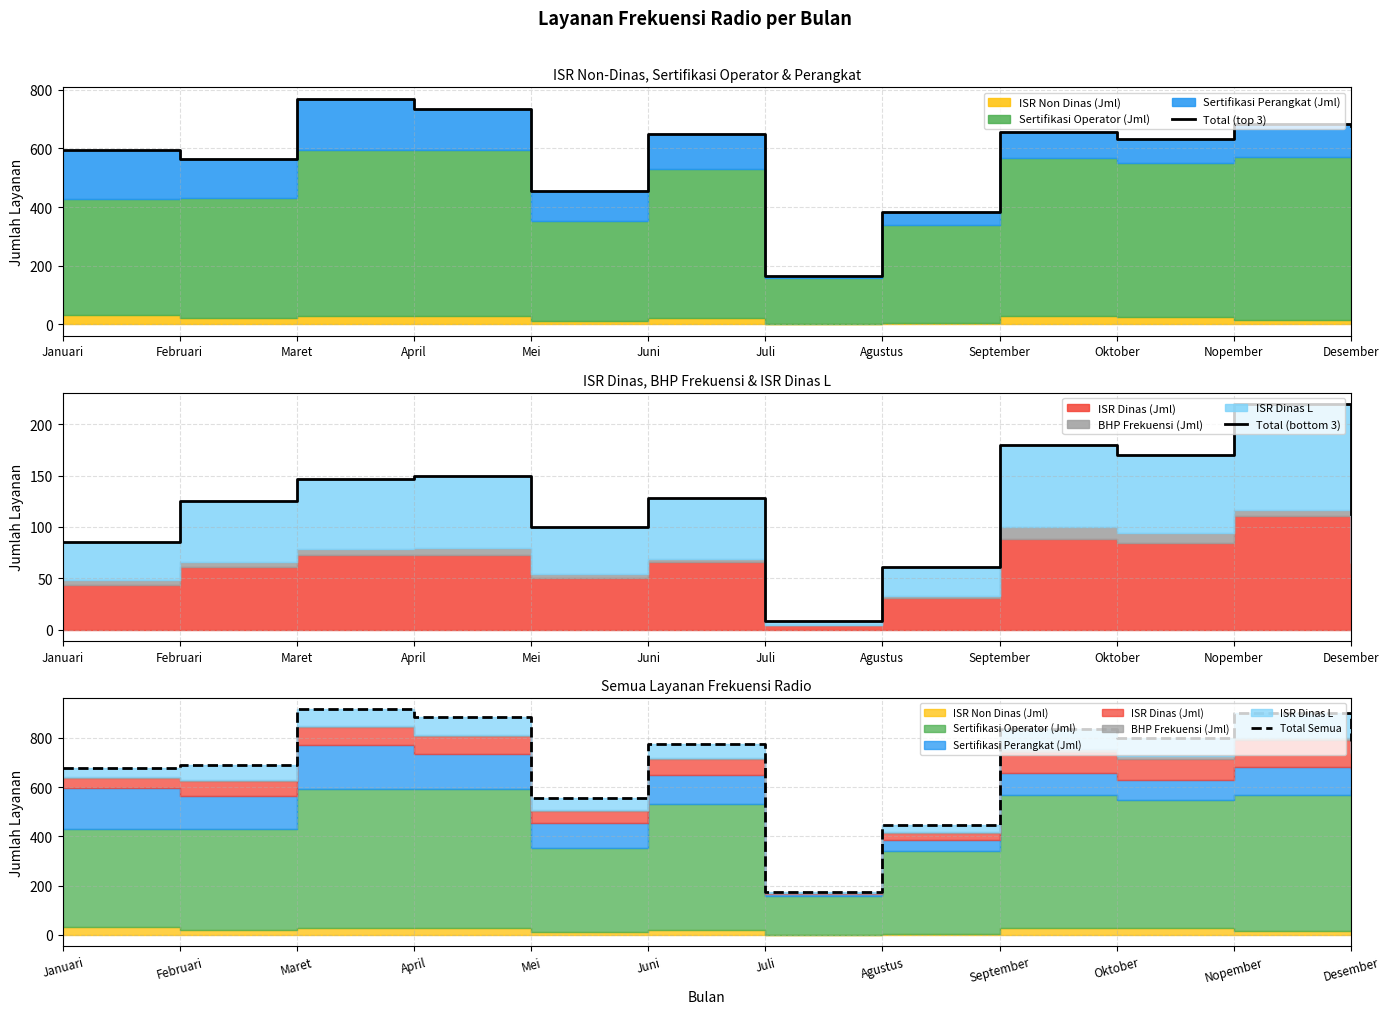

The value of Total Semua at April is 604. True or false?

False